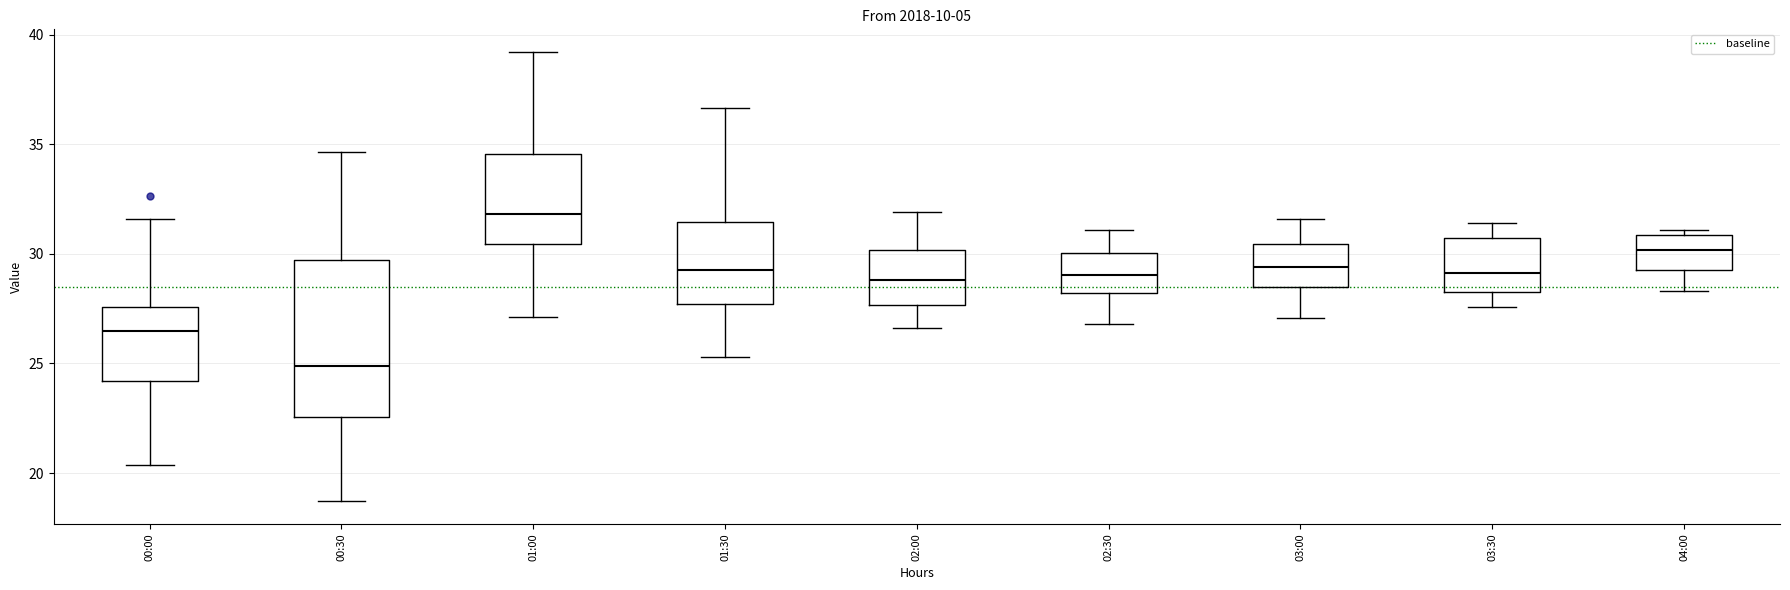

Reading left to right, transcribe this box plot: for each box, give where its median line is, the range the box spans, and where its two whiskers end, as read against the y-axis. The values are not printed on the chart, so give them approximately, as read against the axis.

00:00: median 26.5, box 24.0 to 27.5, whiskers 20.5 to 31.5
00:30: median 25.0, box 22.5 to 29.5, whiskers 18.5 to 34.5
01:00: median 32.0, box 30.5 to 34.5, whiskers 27.0 to 39.0
01:30: median 29.5, box 27.5 to 31.5, whiskers 25.5 to 36.5
02:00: median 29.0, box 27.5 to 30.0, whiskers 26.5 to 32.0
02:30: median 29.0, box 28.0 to 30.0, whiskers 27.0 to 31.0
03:00: median 29.5, box 28.5 to 30.5, whiskers 27.0 to 31.5
03:30: median 29.0, box 28.5 to 31.0, whiskers 27.5 to 31.5
04:00: median 30.0, box 29.5 to 31.0, whiskers 28.5 to 31.0 (just above the box's upper edge)